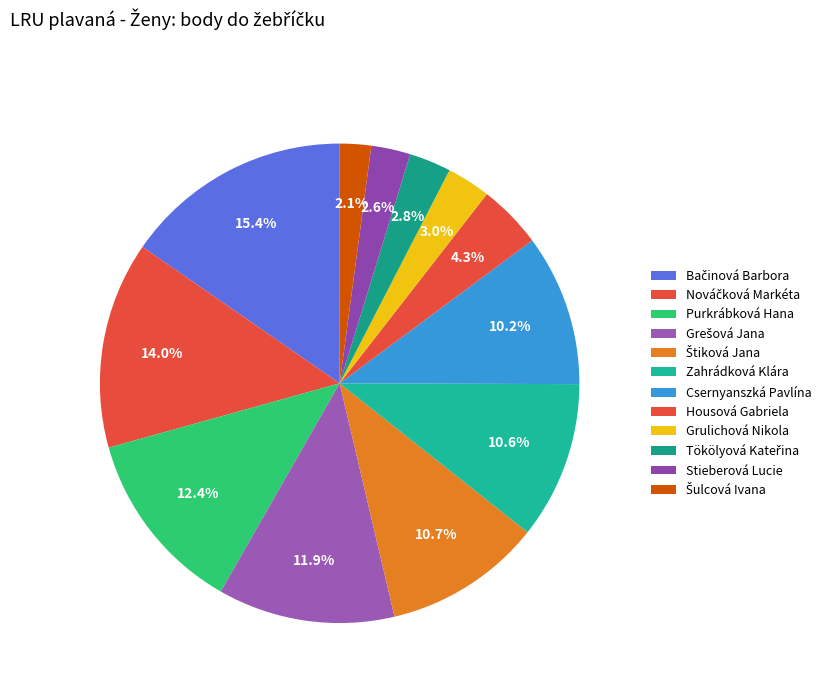

How many segments does this pie chart have?

12